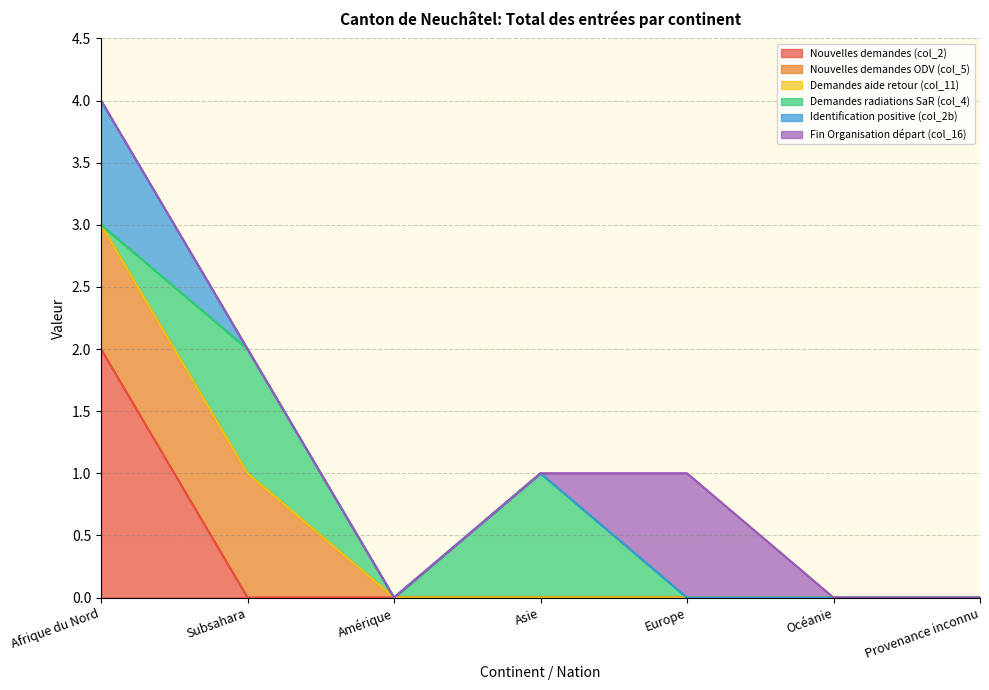

The Demandes radiations SaR (col_4) series shows 0 at Provenance inconnu. True or false?

True